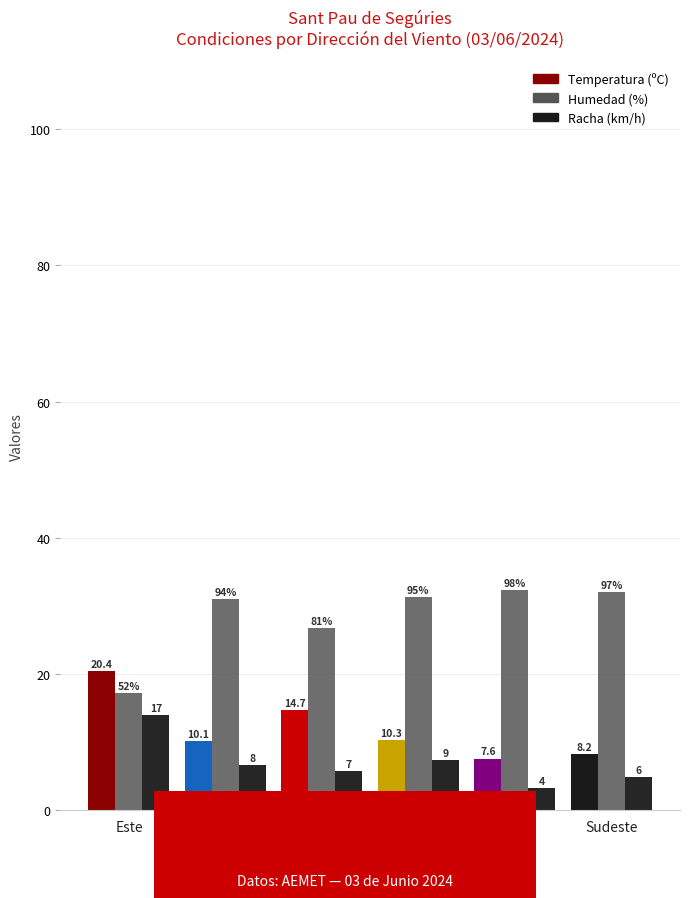

Reading right to left, extract all data points from this chart.

Temperatura (ºC): 8.2	7.6	10.3	14.7	10.1	20.4
Humedad (% /3): 32.0	32.3	31.3	26.7	31.0	17.2
Racha escalada: 4.9	3.3	7.4	5.8	6.6	14.0